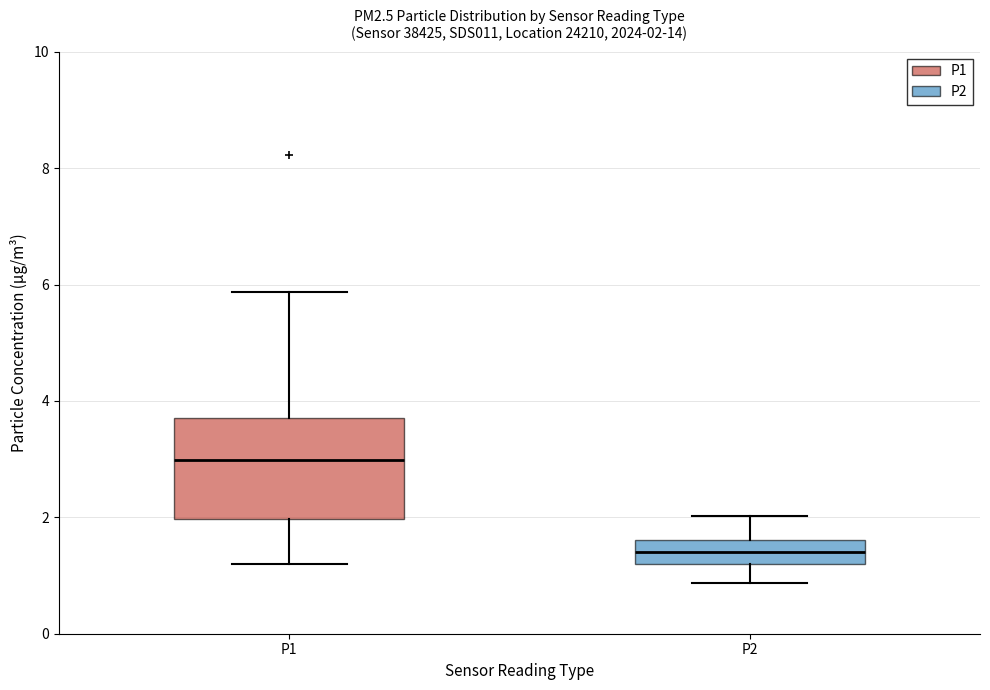

Which box's median line is the highest?

P1